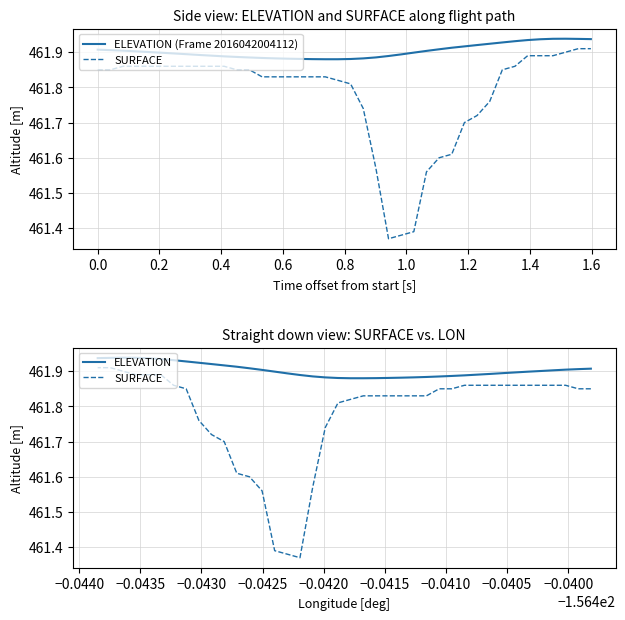

True or false: SURFACE and ELEVATION (Frame 2016042004112) intersect in this chart.

False